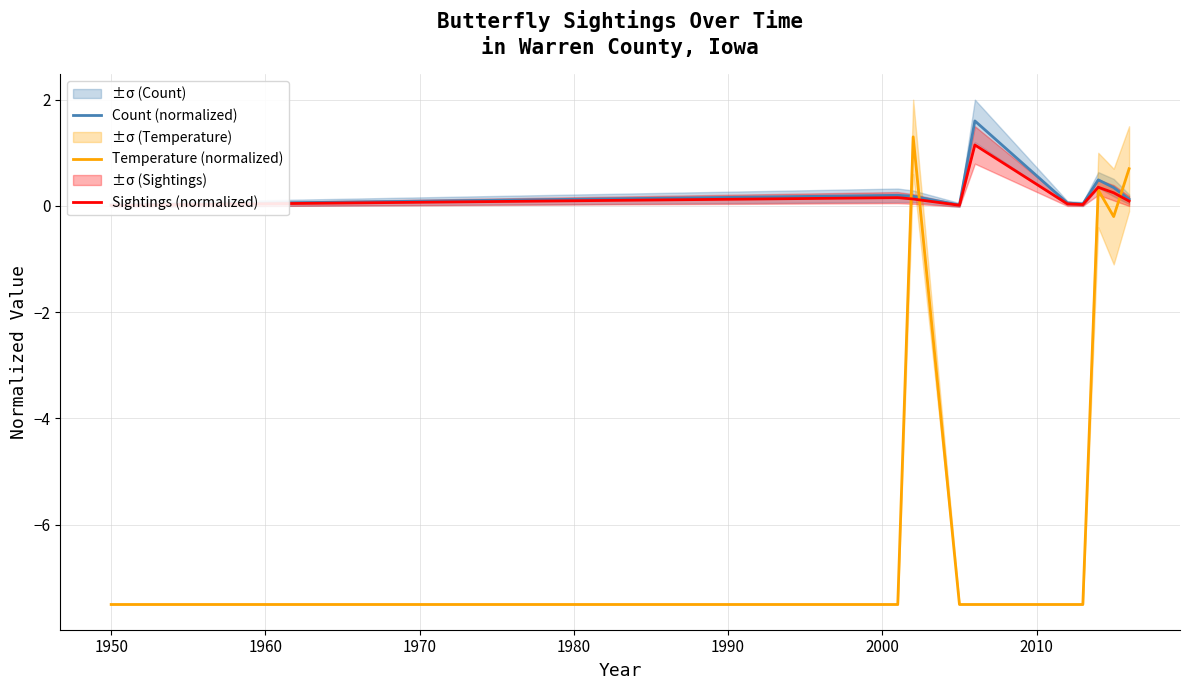

How many intersections are there between Temperature (normalized) and Sightings (normalized)?

3